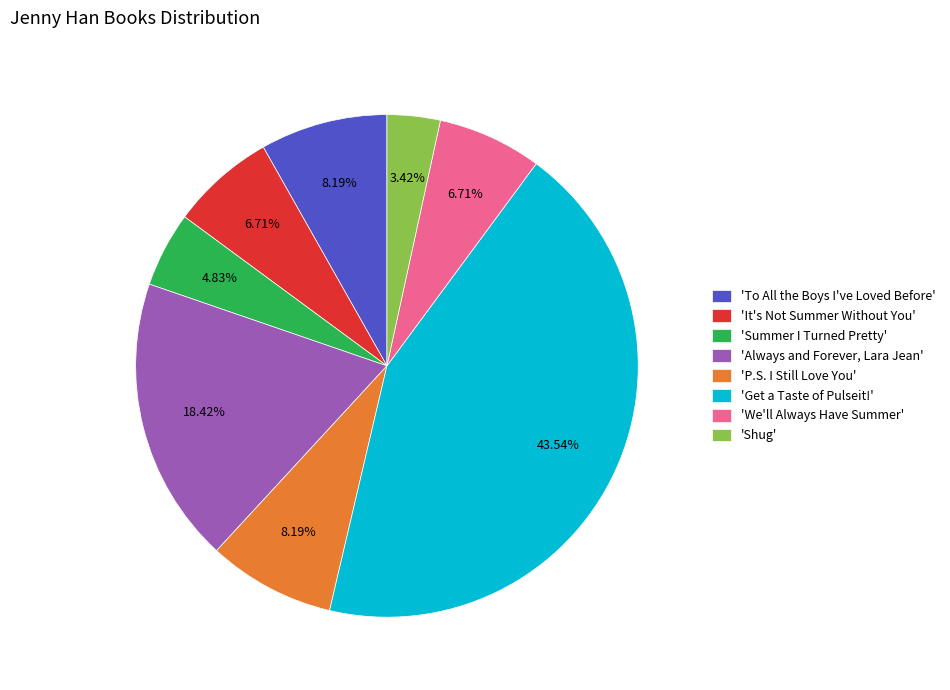

How many segments does this pie chart have?

8